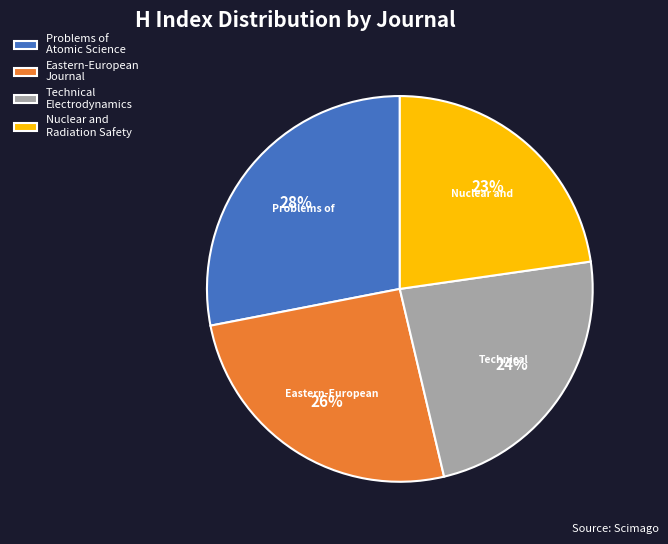

What percentage is the Technical Electrodynamics slice, to the nearest percent?

24%